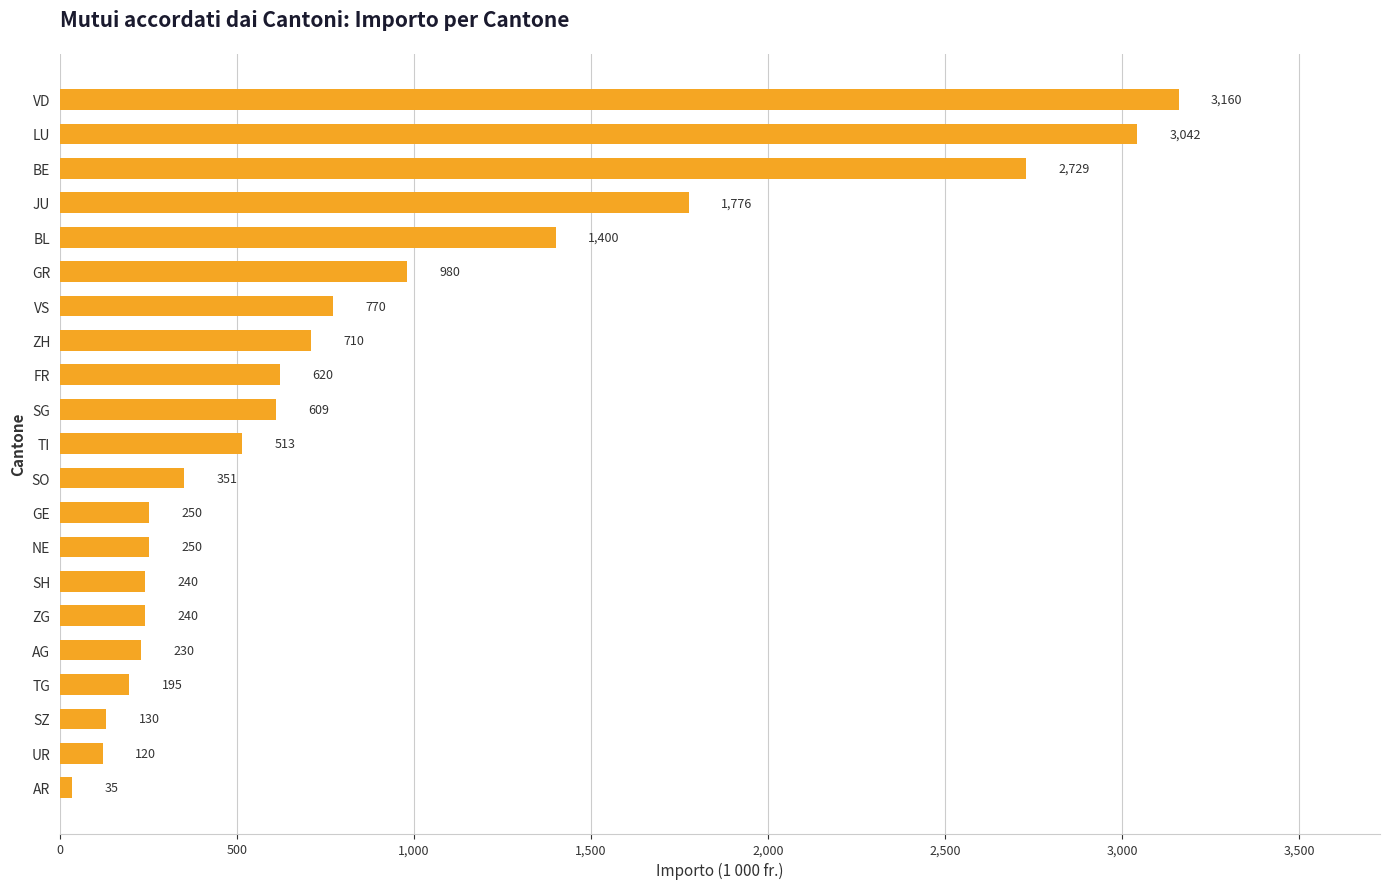

At which label is the value closest to 1597?

JU